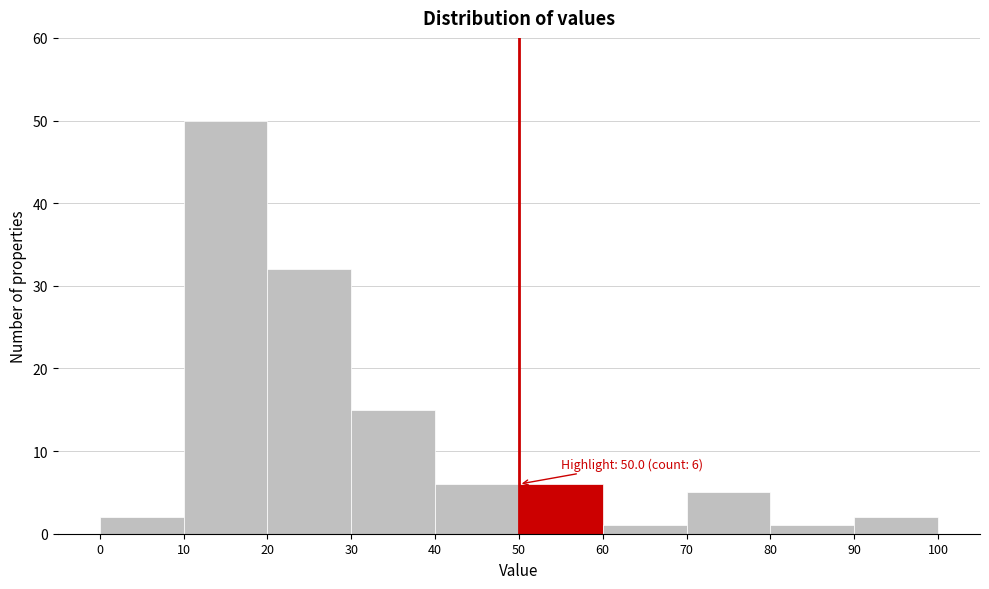

Over which range of the x-axis is the bar tallest?

10 to 20